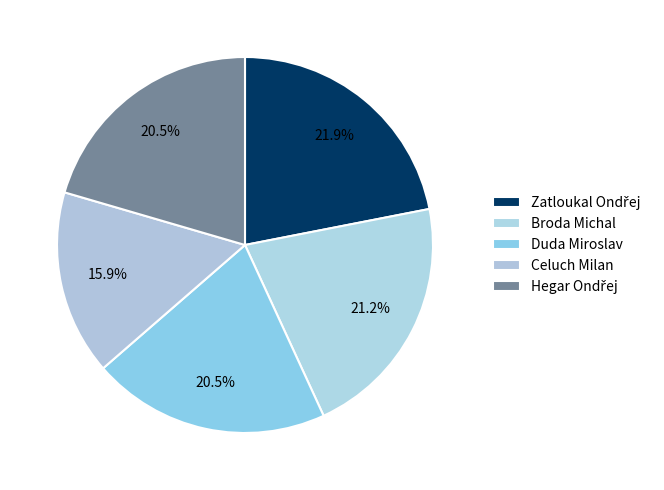

Count the number of slices in the pie.

5